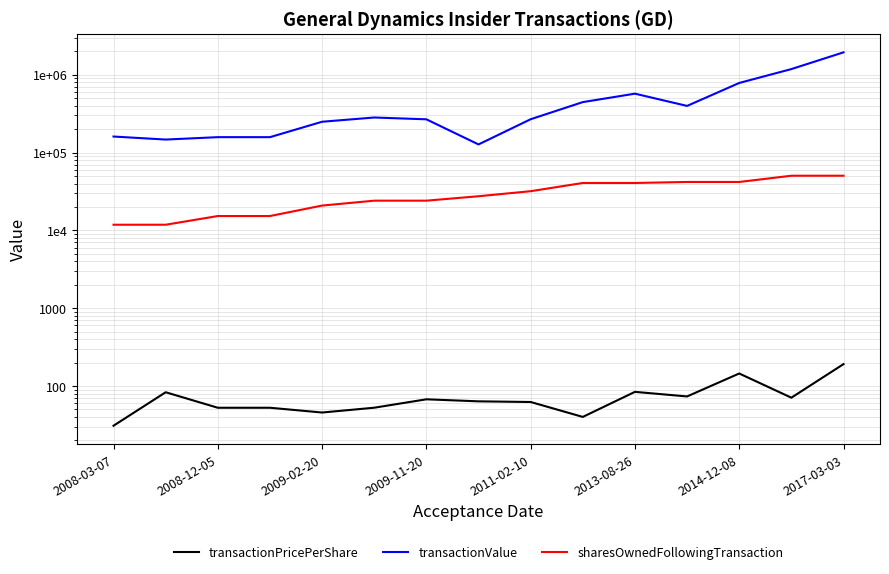

How many values in the transactionPricePerShare series exceed 63?

8